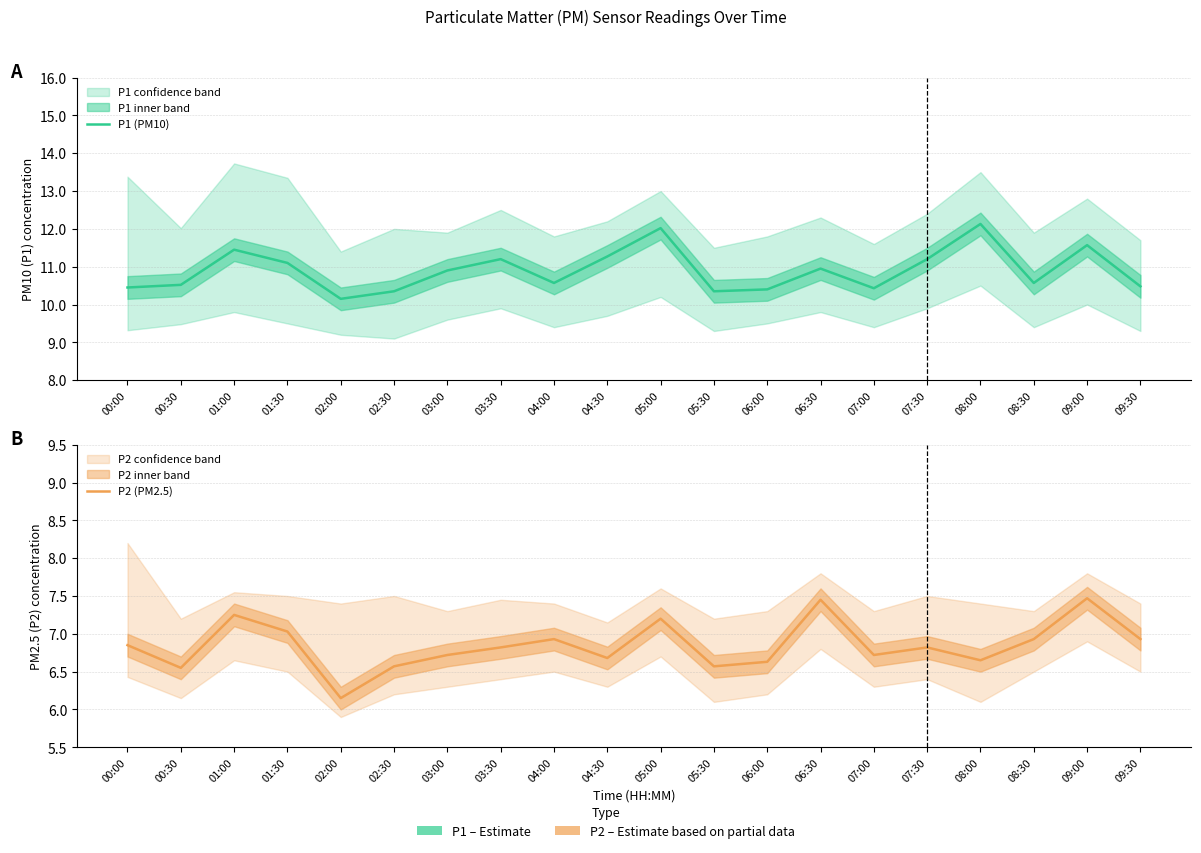

Between 05:30 and 07:00, which is larger?

07:00